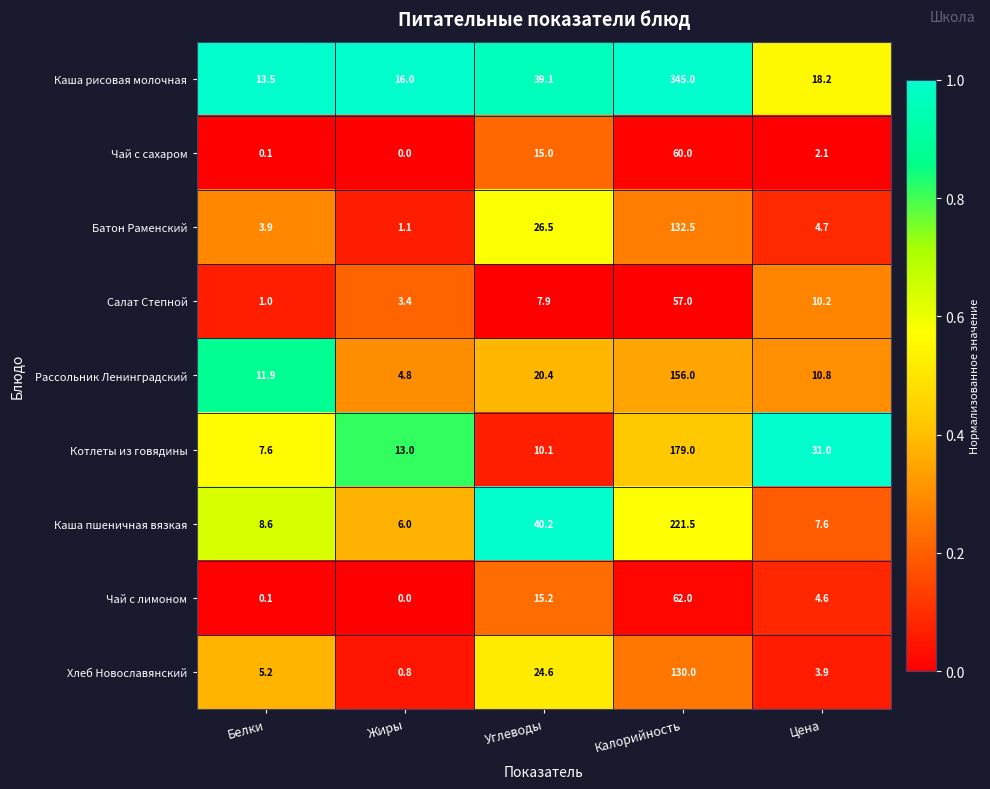

What is the sum of the Рассольник Ленинградский values at Цена and Углеводы?

31.2